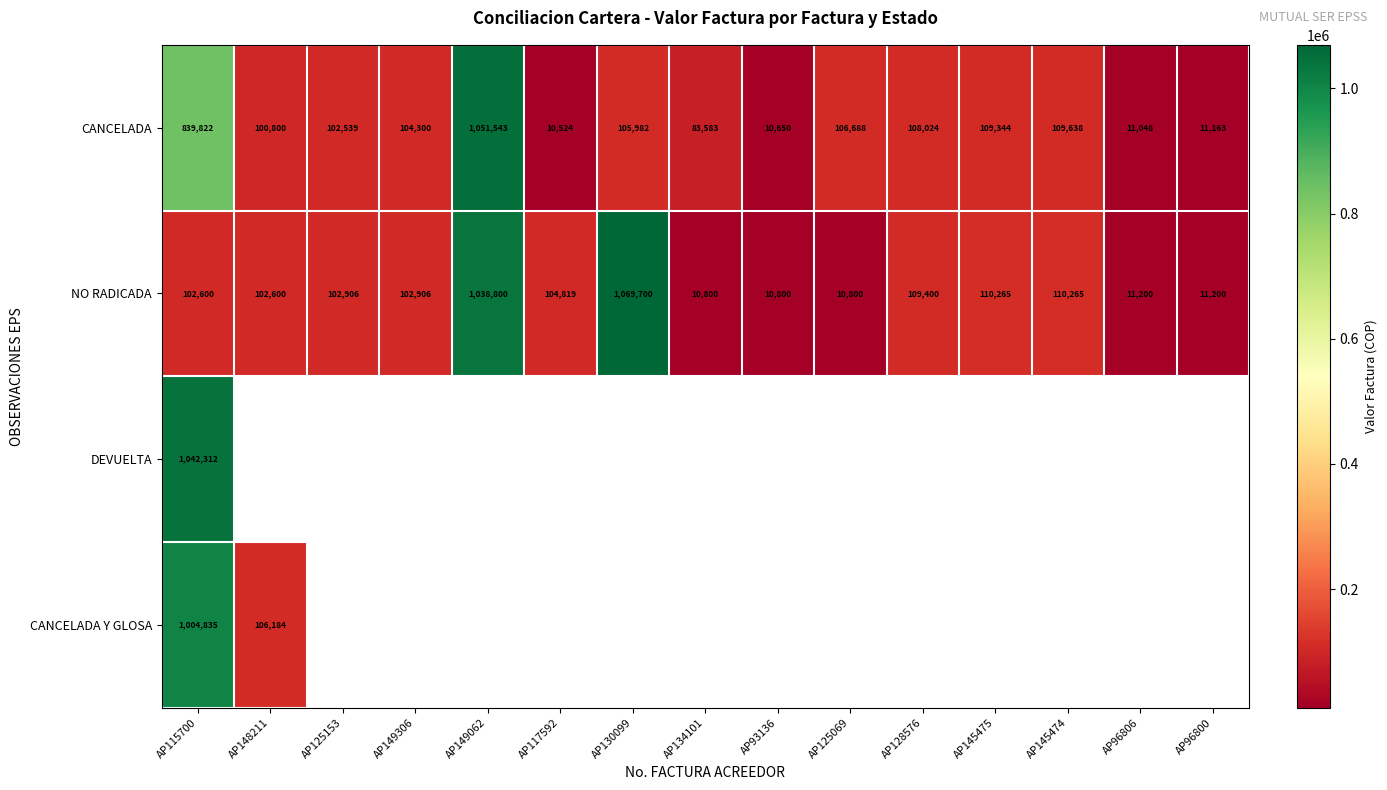

At which label is CANCELADA closest to 531033?

AP115700